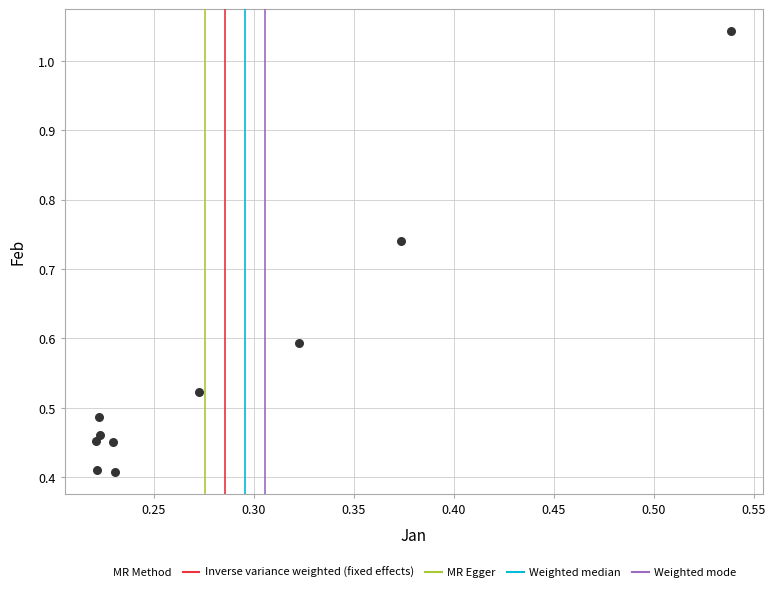

What is the average X value?

0.3